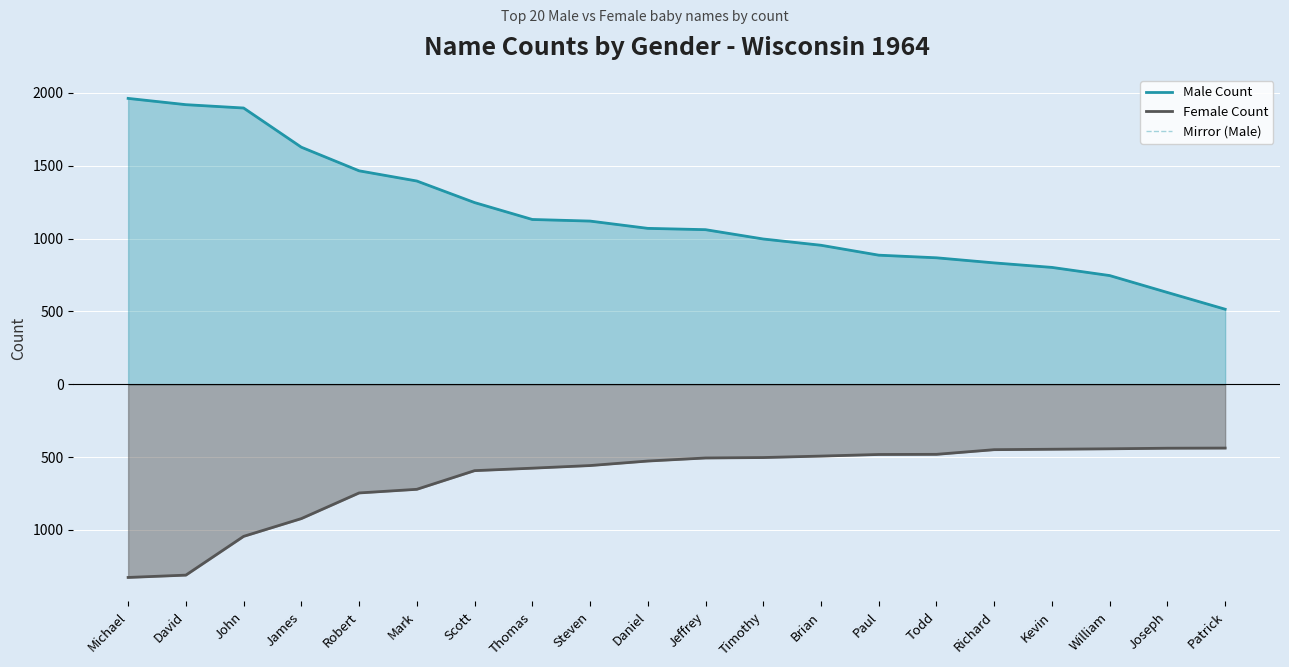

What is the sum of all Male Count values?

23124